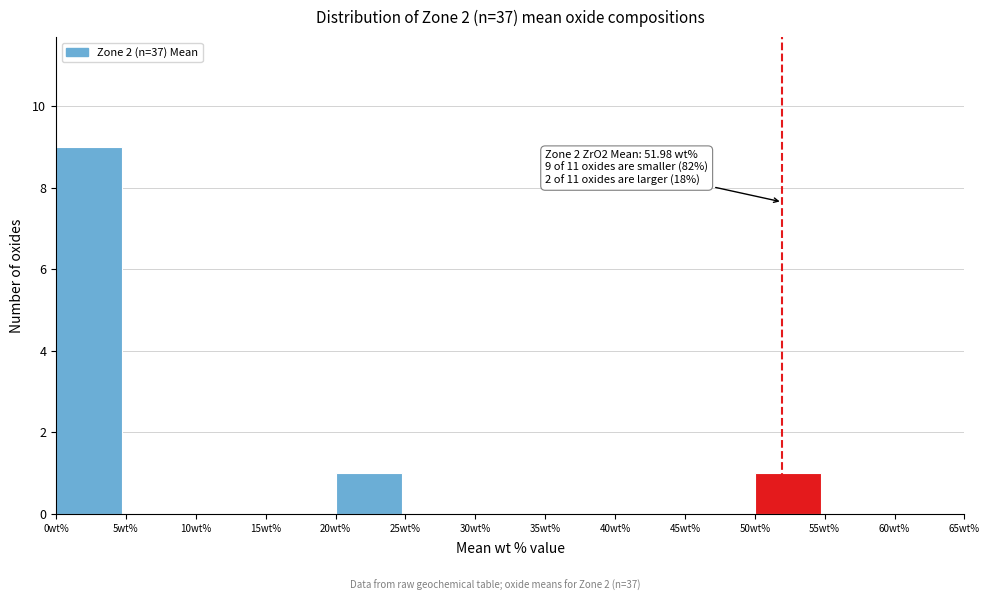

Over which range of the x-axis is the bar tallest?

0 to 5